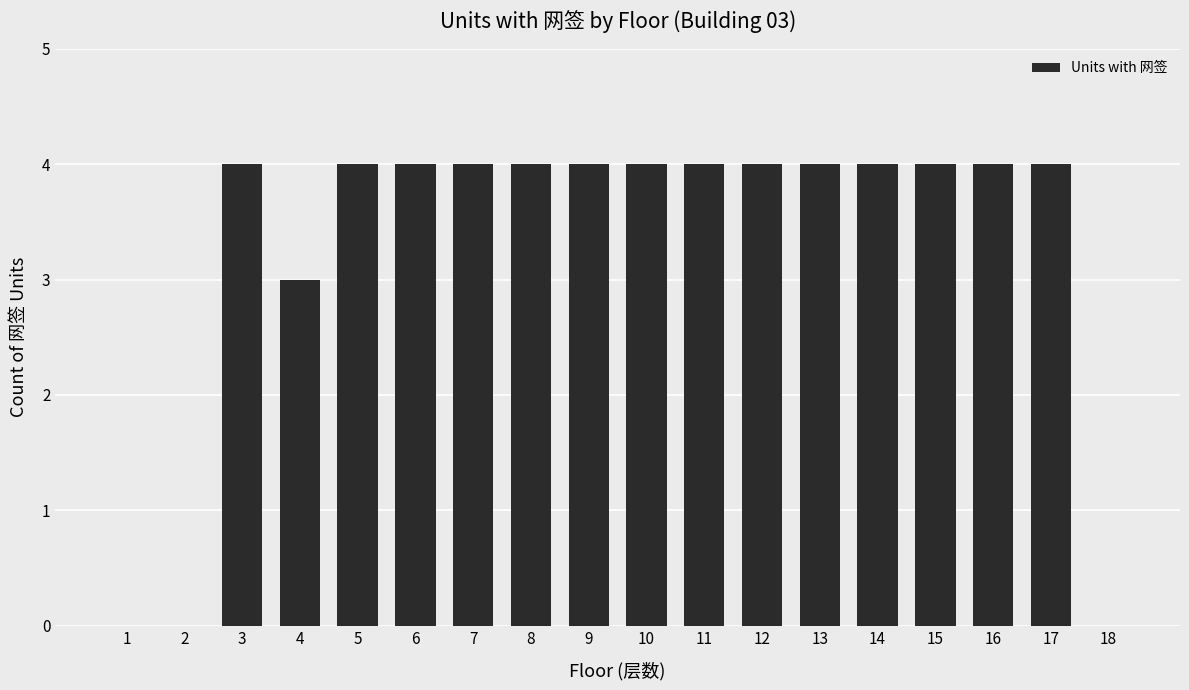

What is the sum of all values?

59